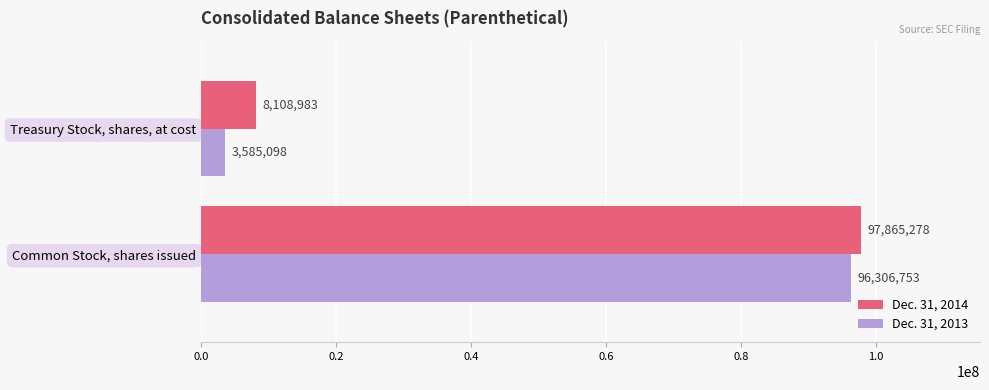

What is the spread (max minus min) of values at Treasury Stock, shares, at cost?

4523885